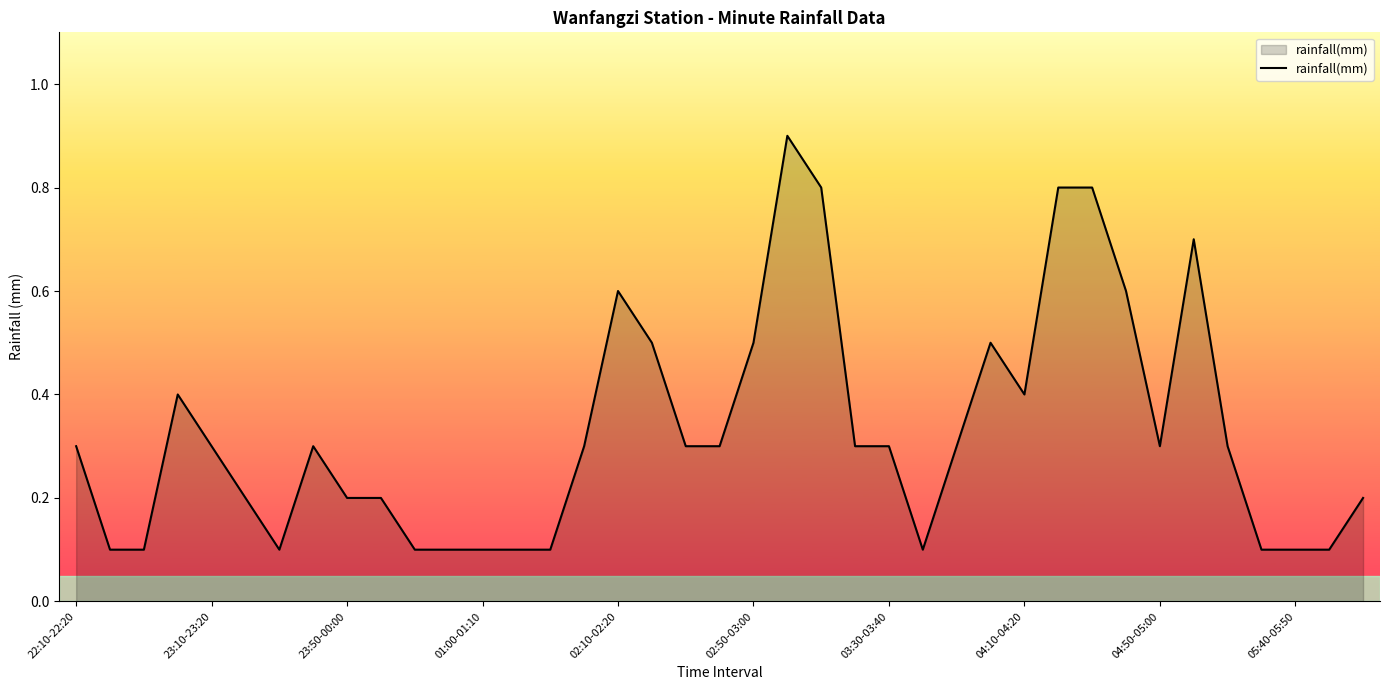

Count the values in the range 0 to 1.

39